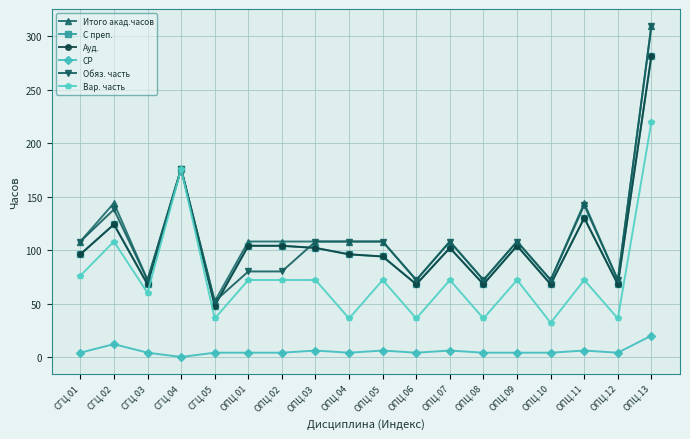

Is this an area chart (filled region under the line)?

No